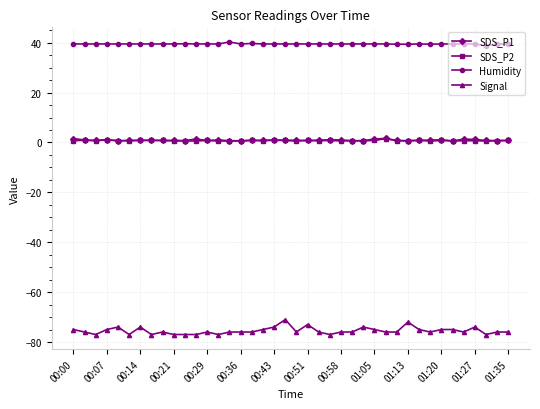

What is the highest value of the Humidity series?

40.3